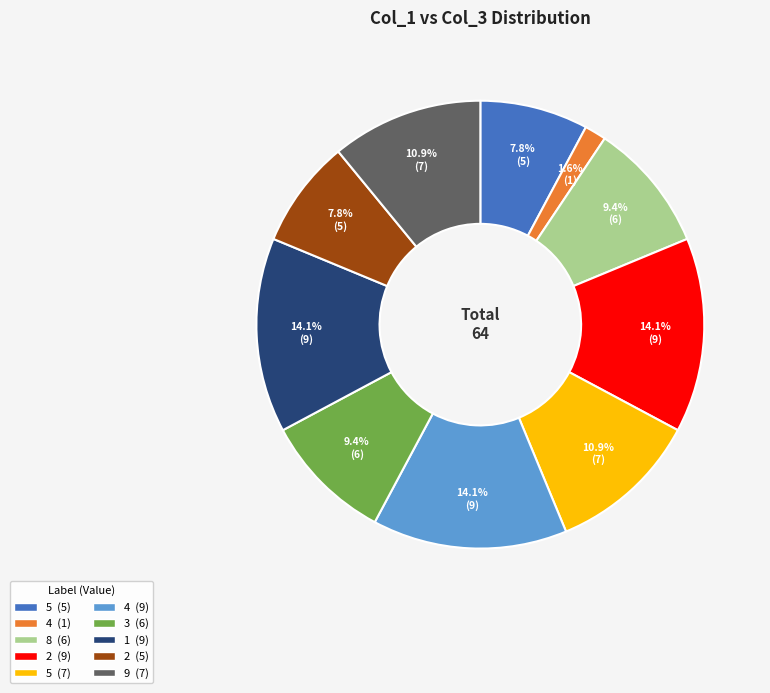

Does any single category account for the majority?

No